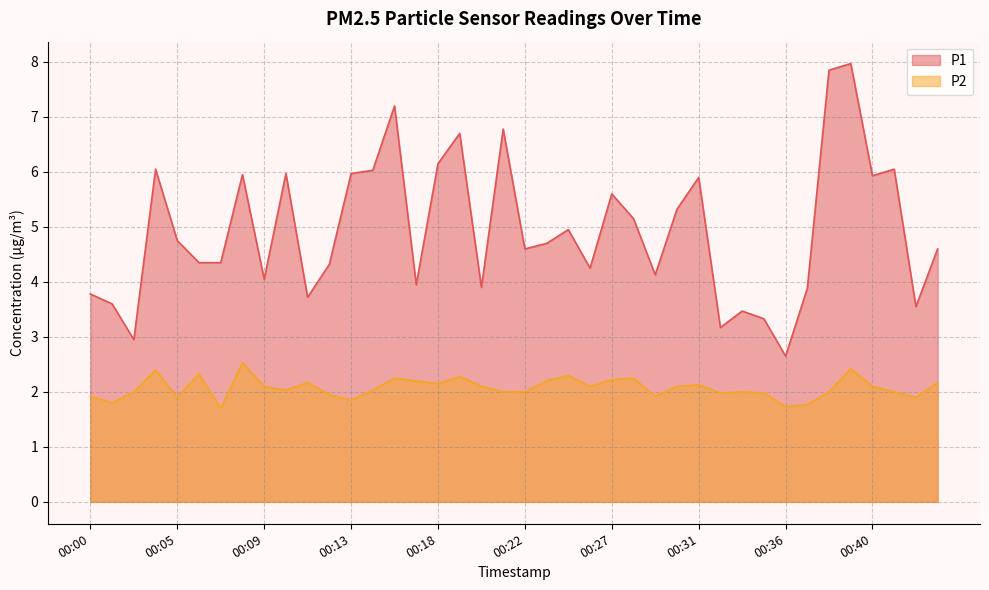

What is the sum of all P1 values?

197.6